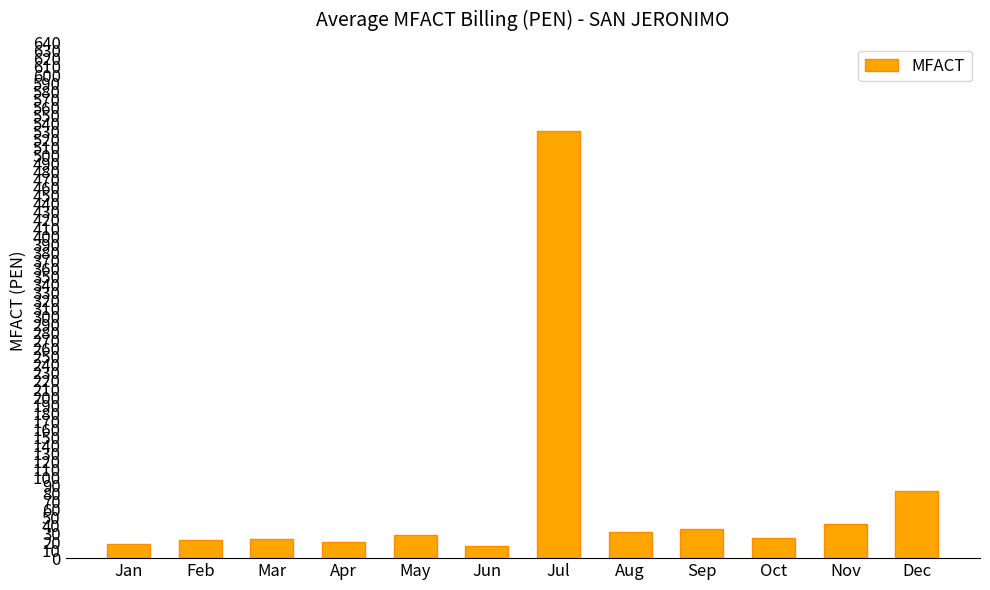

What is the maximum value shown in the chart?

530.8